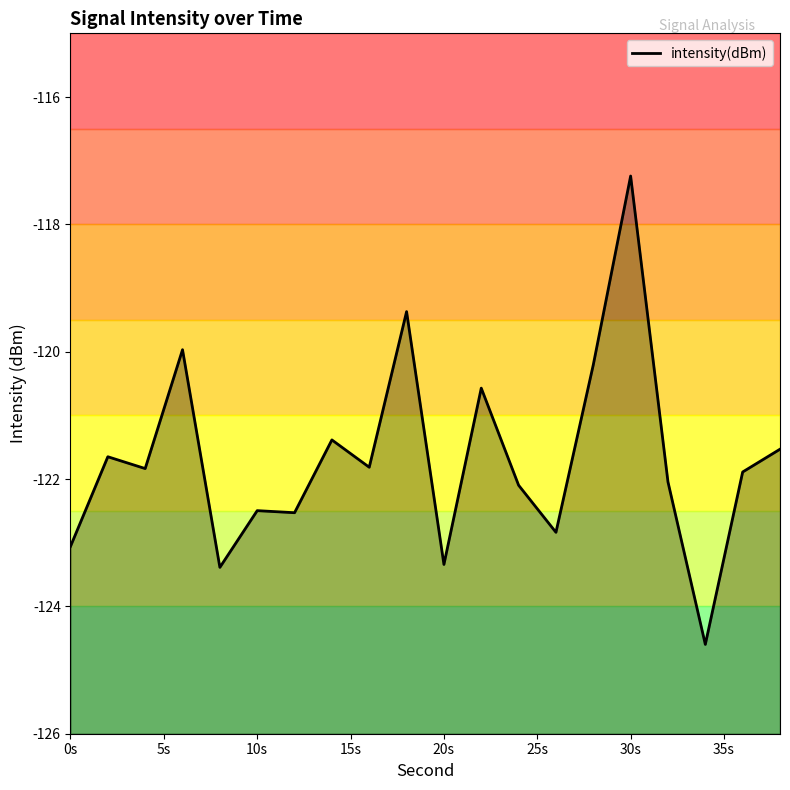

Which label corresponds to the largest value in the chart?

30s